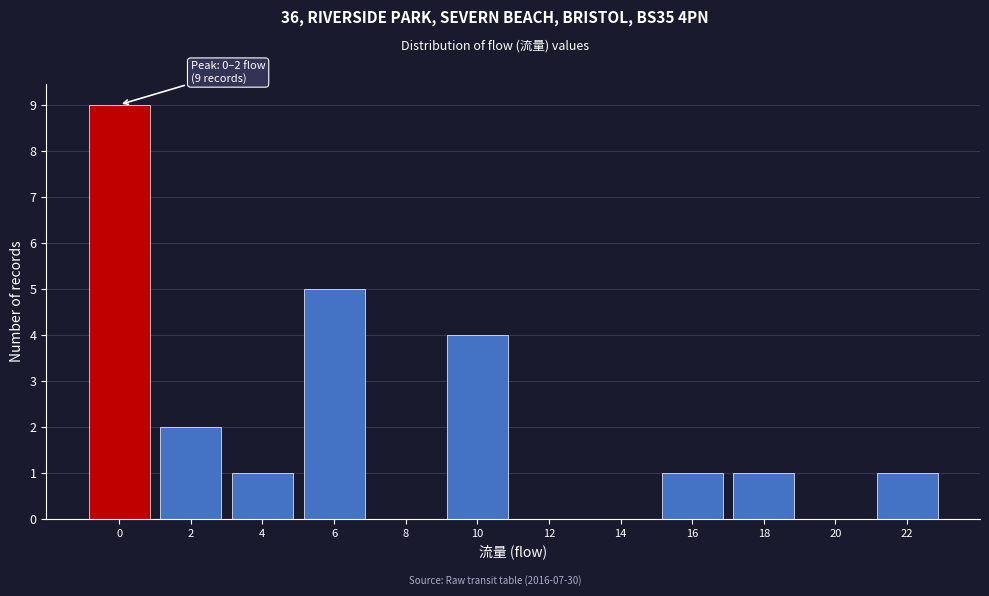

Reading left to right, extract all data points from this chart.

0=9	2=2	4=1	6=5	8=0	10=4	12=0	14=0	16=1	18=1	20=0	22=1